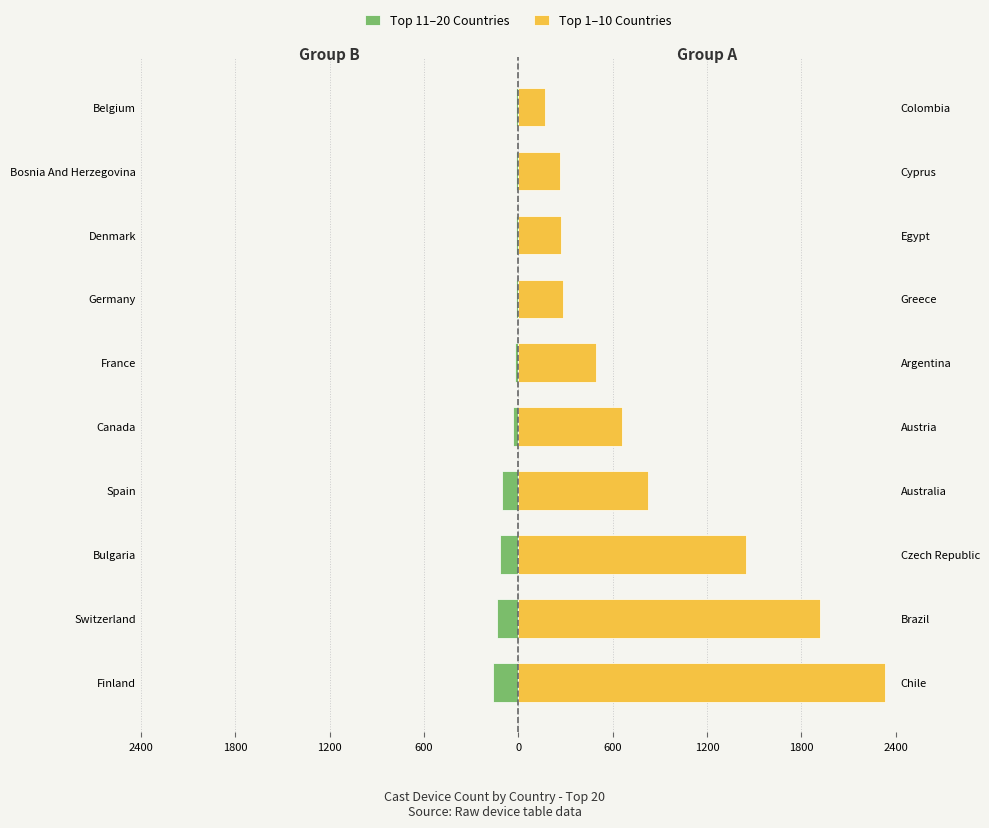

Are the bars horizontal?

Yes